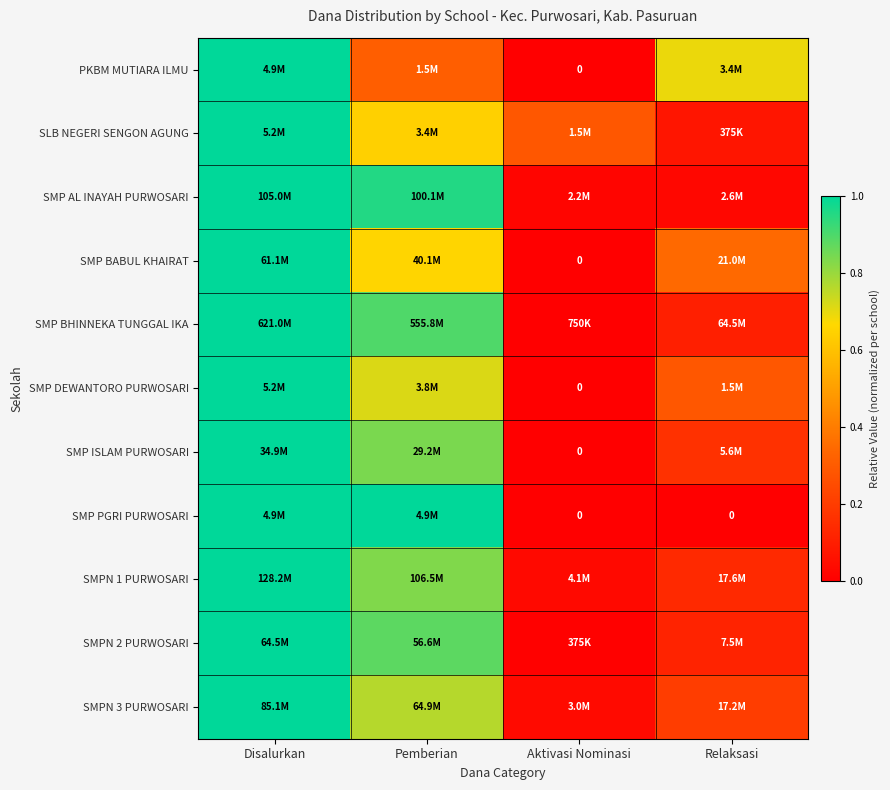

Is it true that SLB NEGERI SENGON AGUNG equals 0.3 at Aktivasi Nominasi?

True